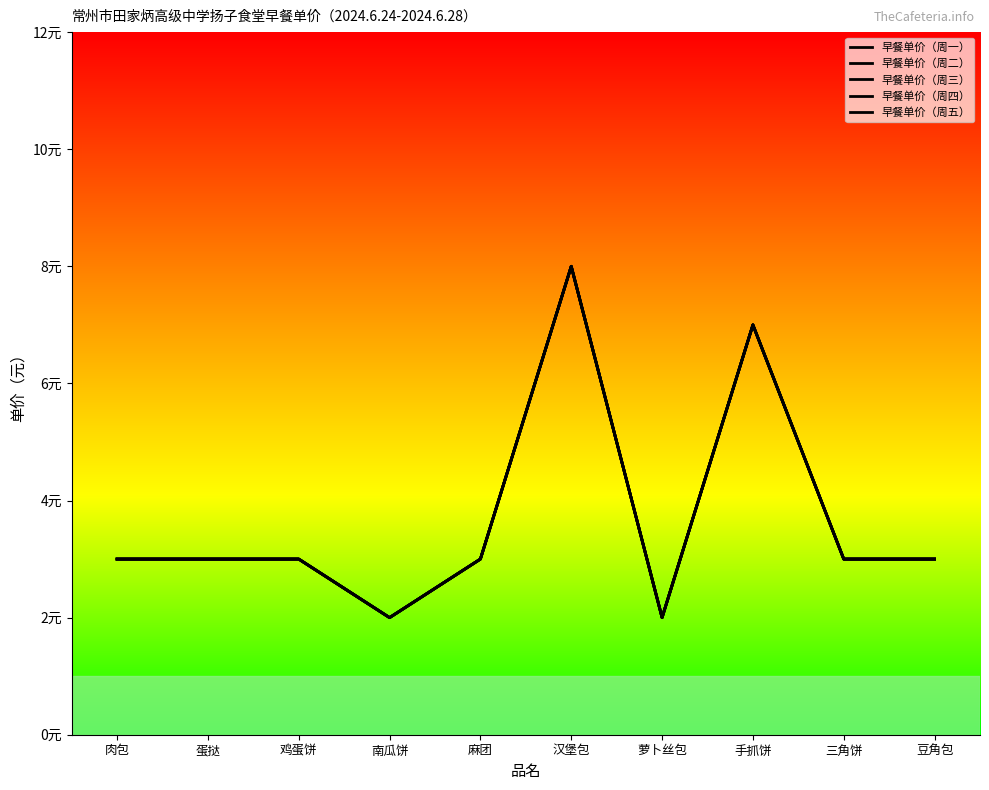

What is the maximum value for 早餐单价（周三）?

8